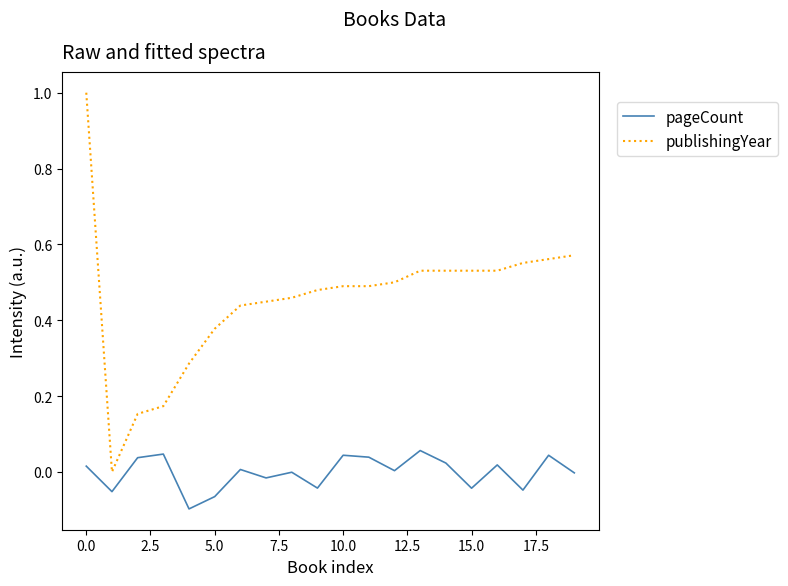

List the series in order of their overall mean, highest first.

publishingYear, pageCount